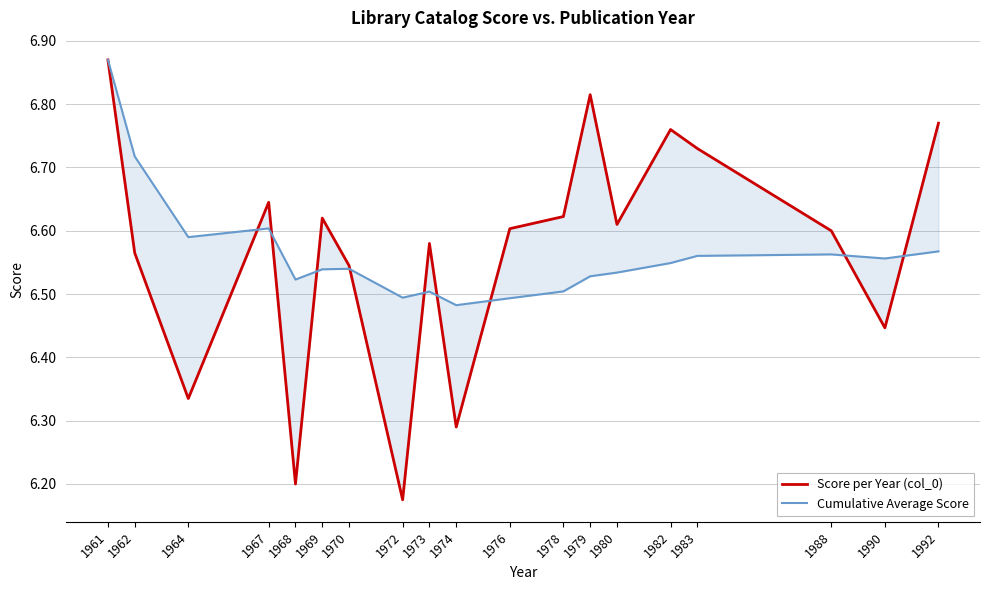

What are all the series names shown in the legend?

Score per Year (col_0), Cumulative Average Score